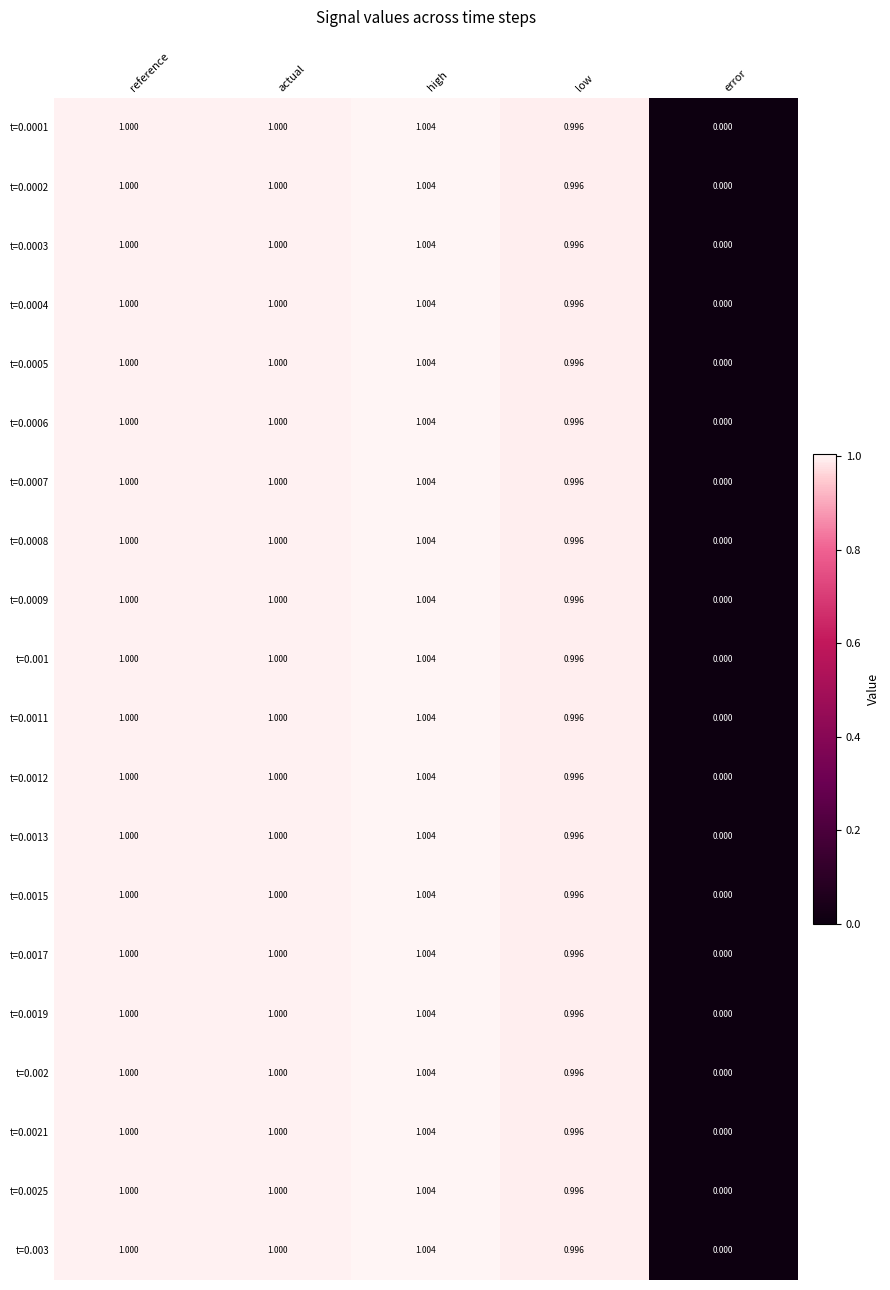

How many distinct data groups are displayed?

20